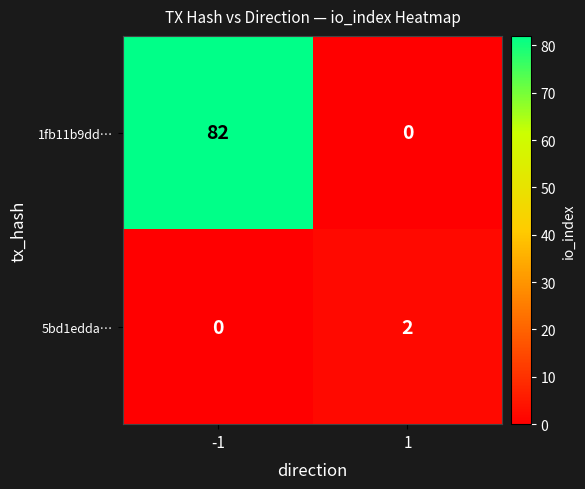

At how many categories does at least one series exceed 58?

1